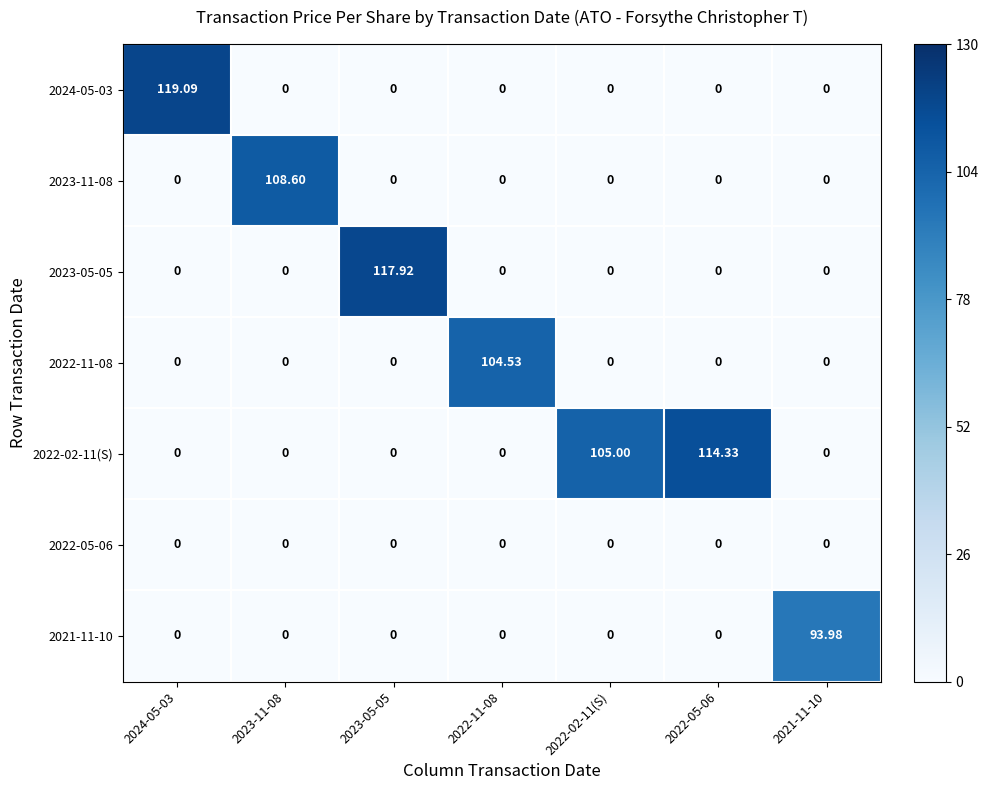

Count the number of data series in this chart.

7